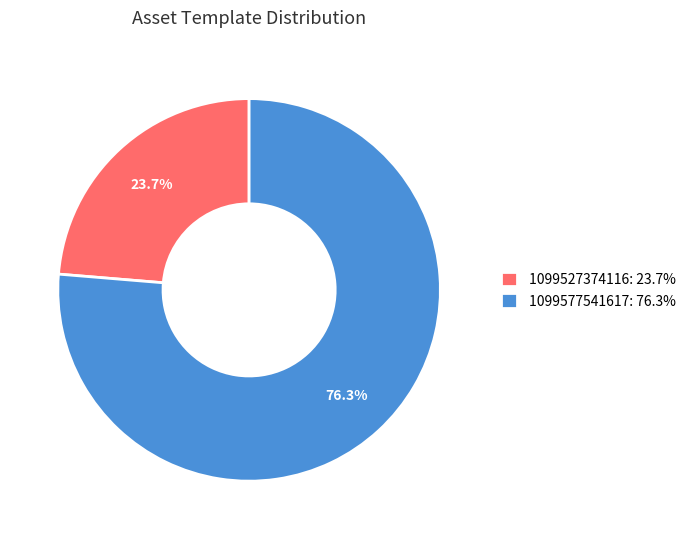

How many slices are in this pie chart?

2